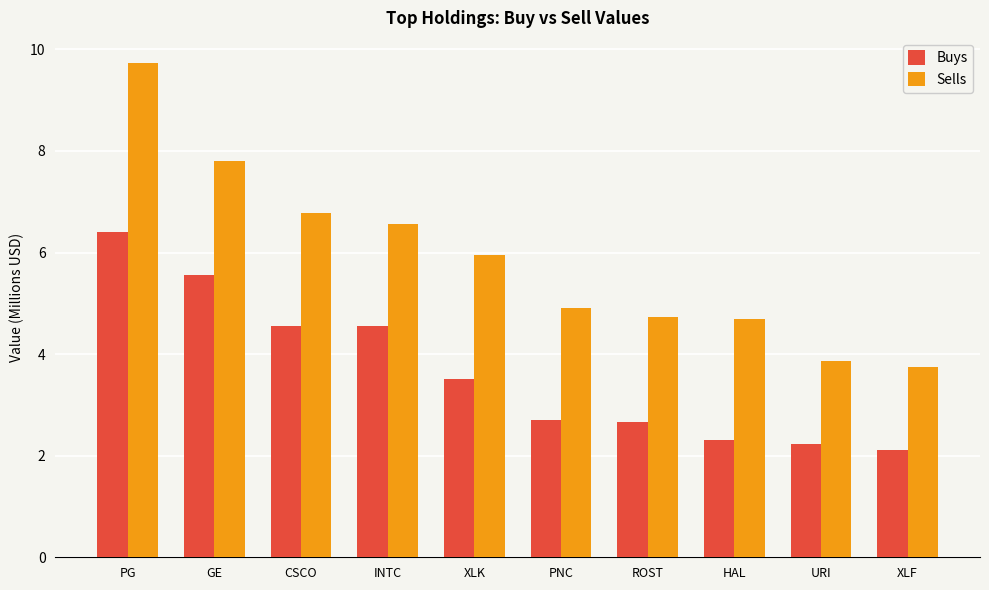

What is the value of the Buys bar at the 6th from the left?

2.7